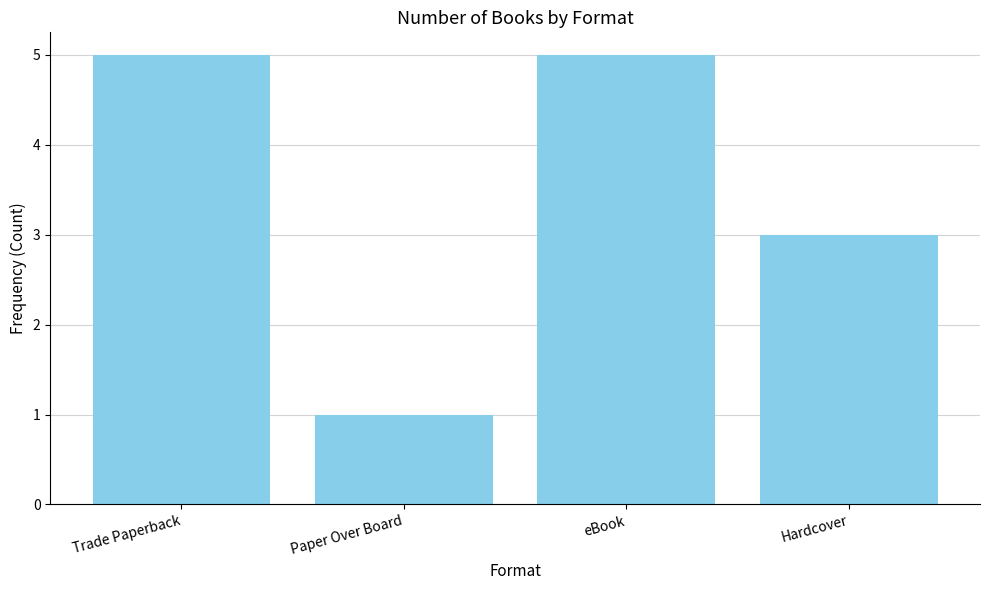

What is the label of the 3rd bar from the right?

Paper Over Board